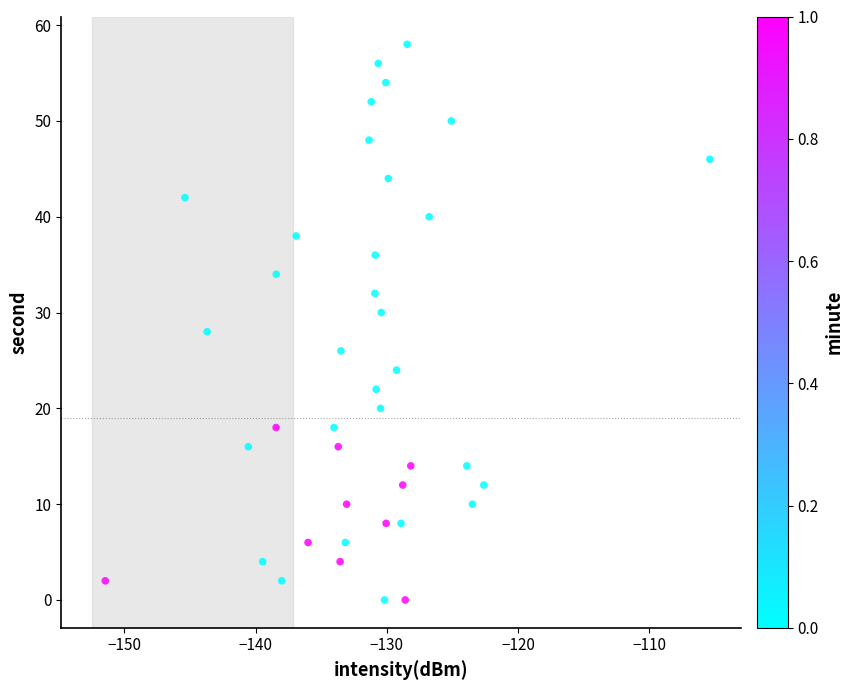

What is the range of Y values (max minus min)?

58